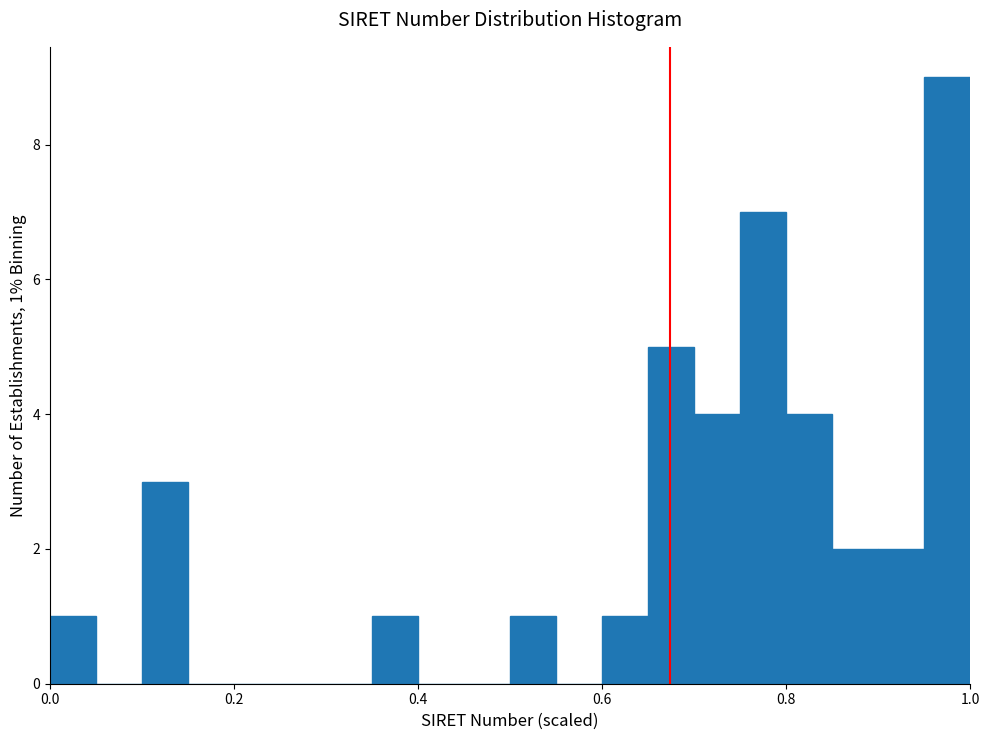

Read against the x-axis, roughly where is the centre of the tallest bar?

0.98